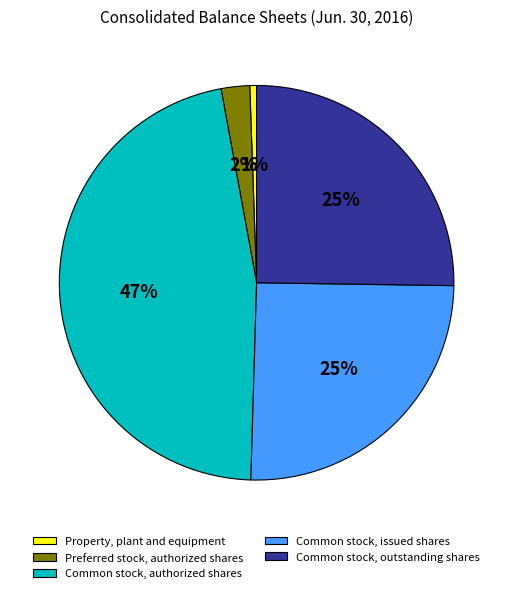

Which has a higher value, Common stock, issued shares or Preferred stock, authorized shares?

Common stock, issued shares